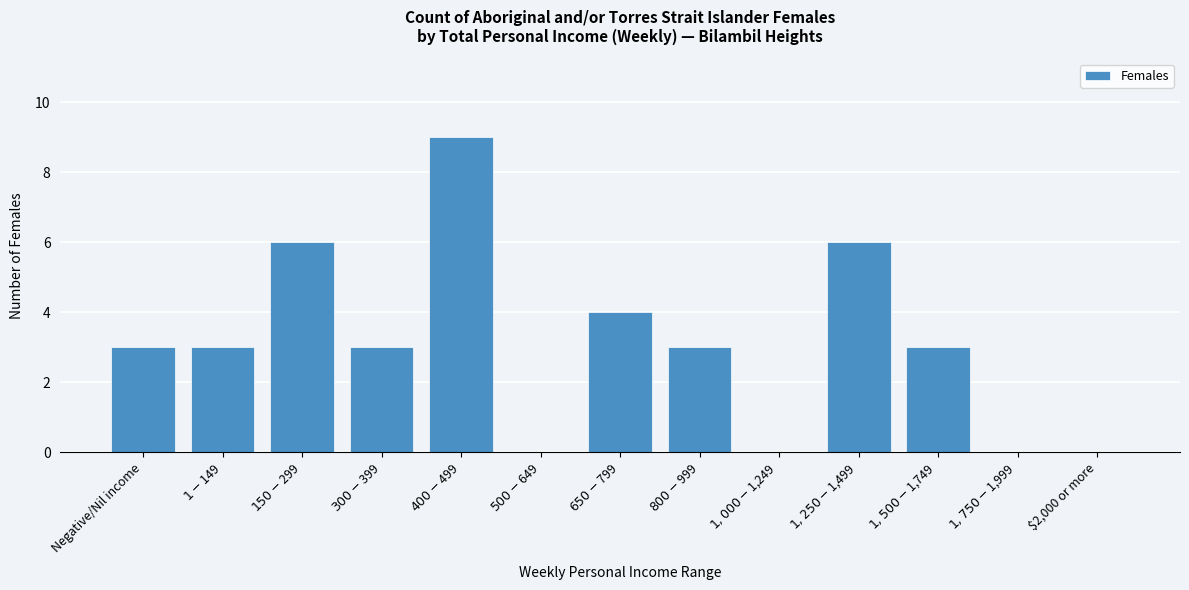

What is the maximum value shown in the chart?

9